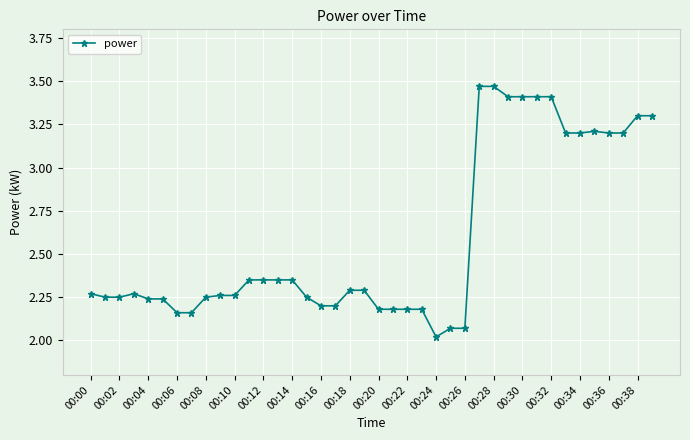

What is the average value?

2.6